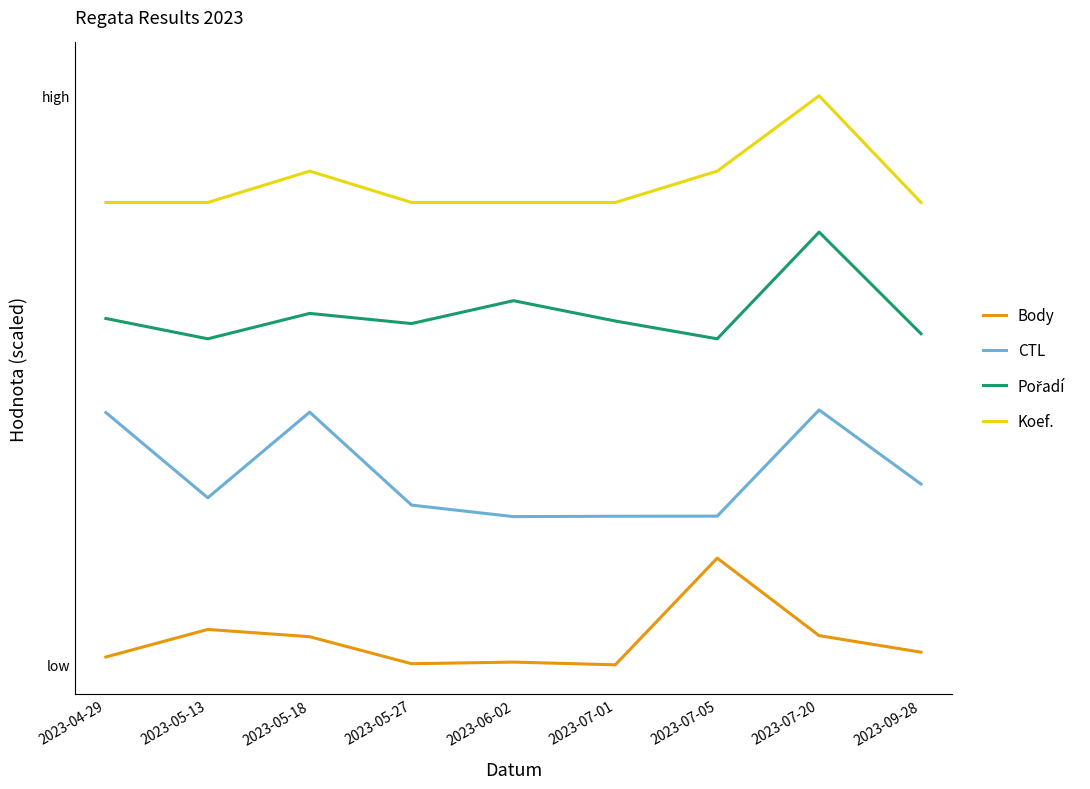

Which category has the lowest value in the Body series?

2023-07-01